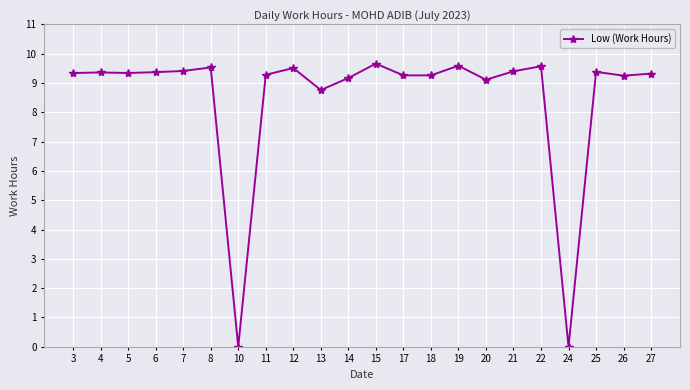

What is the approximate value at 6?

9.4